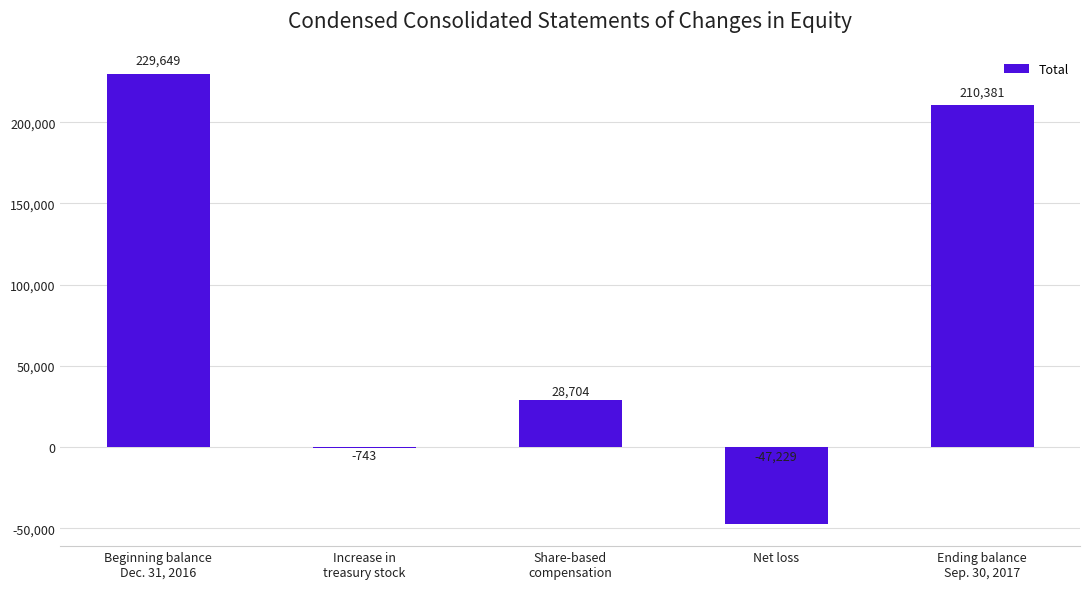

How many series are shown in this chart?

1